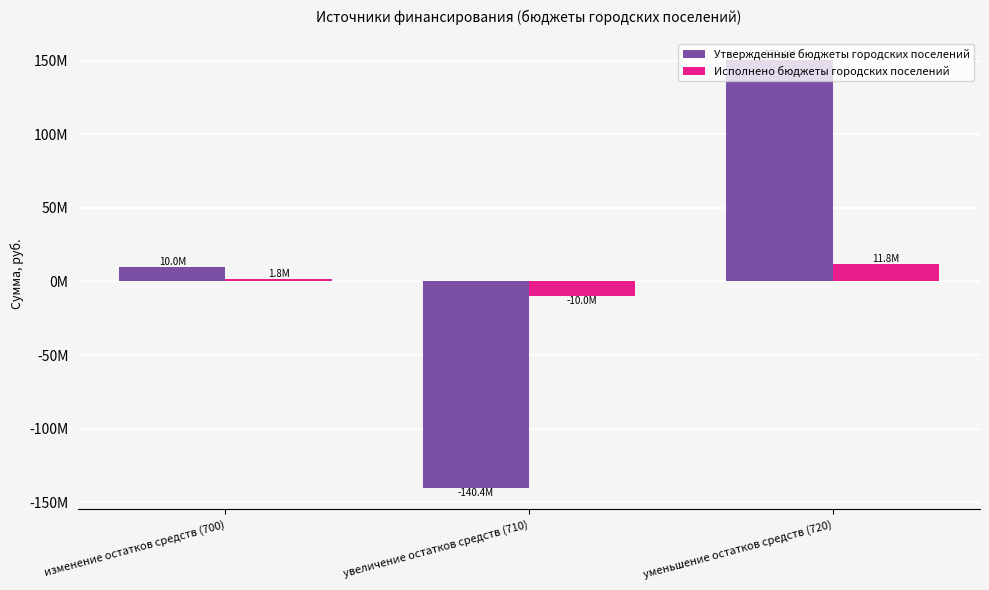

Rank the categories by Исполнено бюджеты городских поселений value from lowest to highest.

увеличение остатков средств (710), изменение остатков средств (700), уменьшение остатков средств (720)